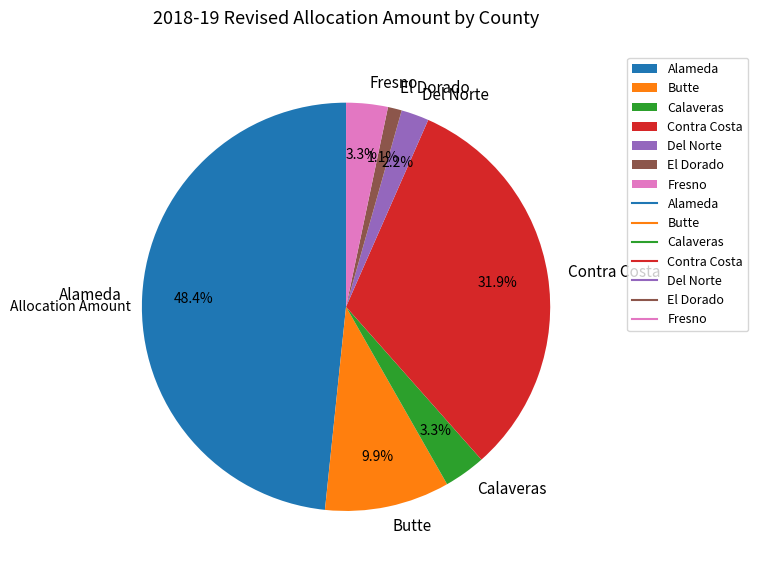

What is the ratio of the value at Del Norte to the value at El Dorado?

2.0